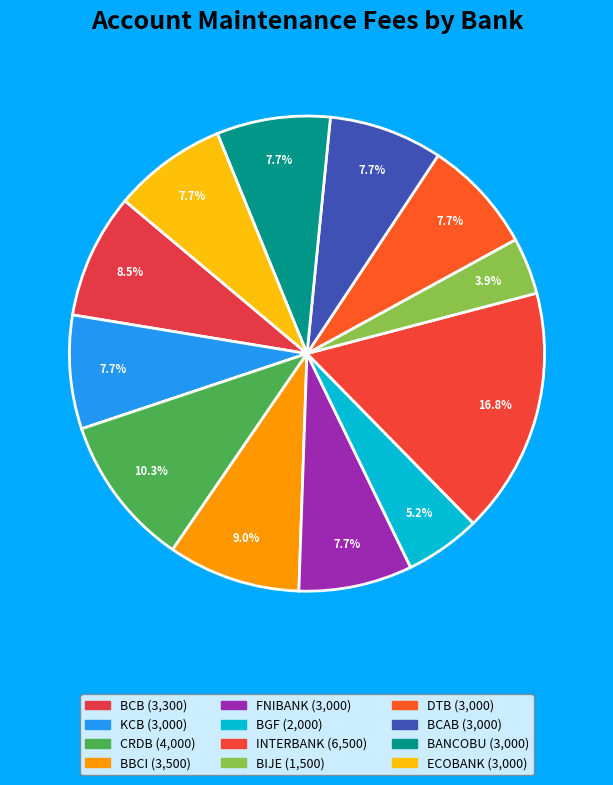

Rank the categories by value from highest to lowest.

INTERBANK, CRDB, BBCI, BCB, KCB, FNIBANK, DTB, BCAB, BANCOBU, ECOBANK, BGF, BIJE